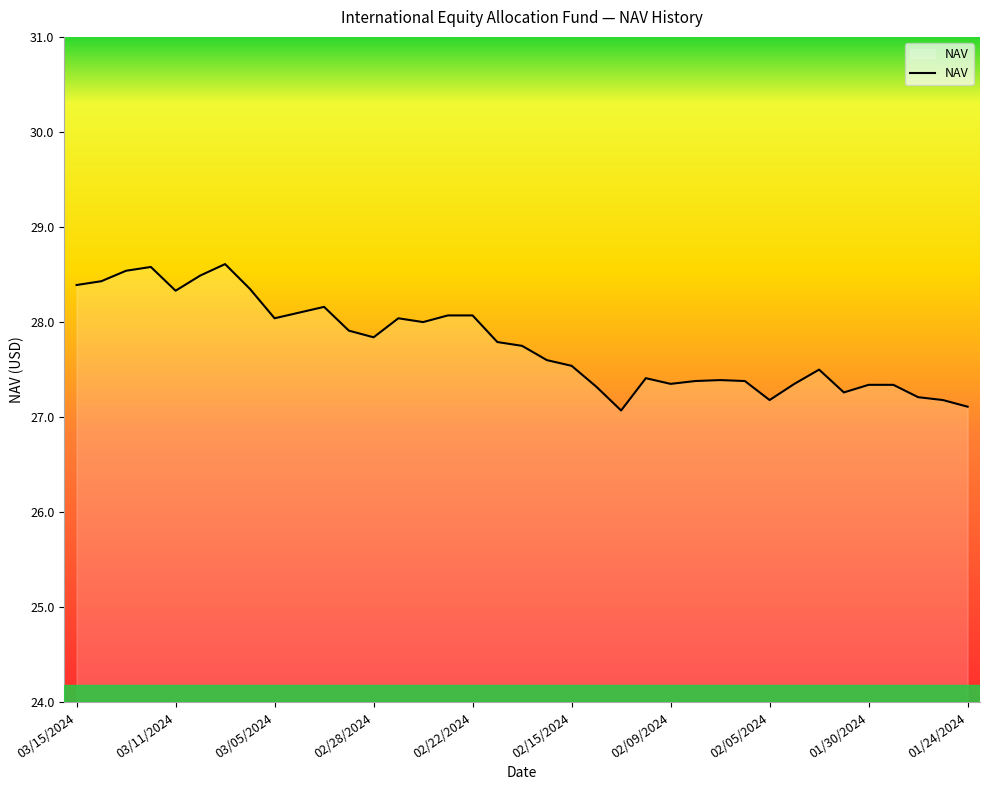

What is the smallest value displayed?

27.1